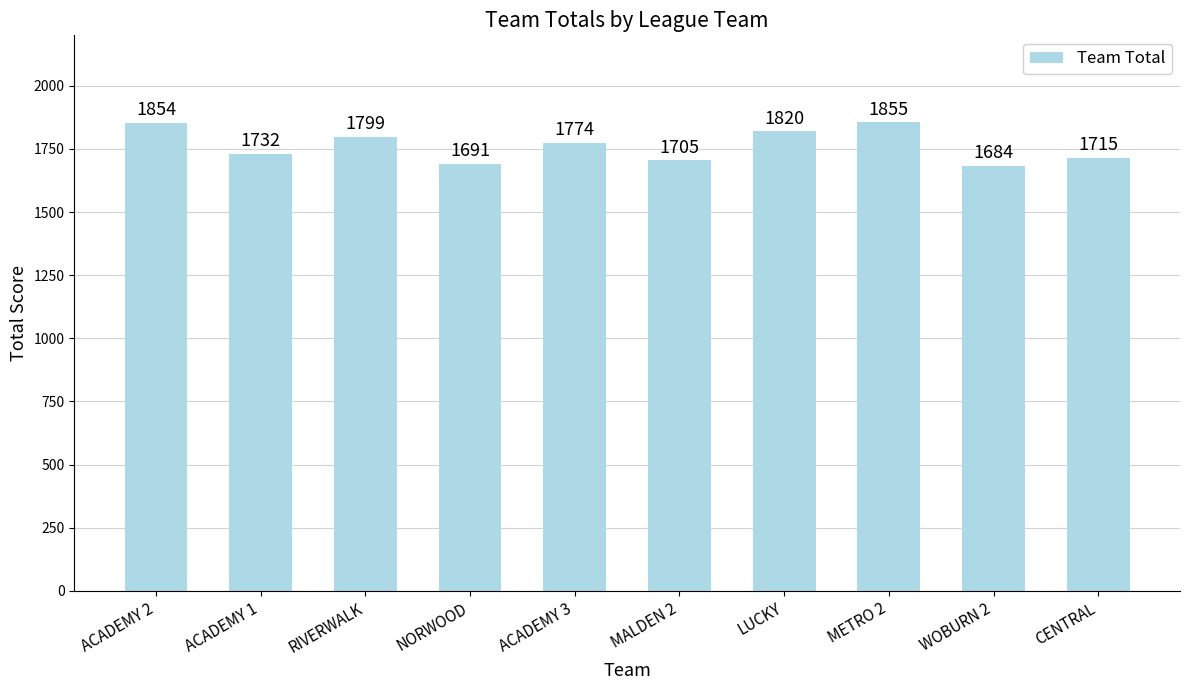

What is the difference between the maximum and minimum values?

171